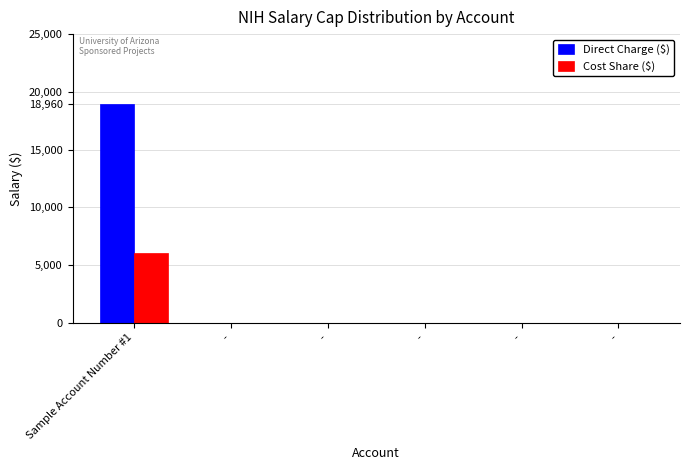

Is it true that Direct Charge ($) equals -12326 at -?

False